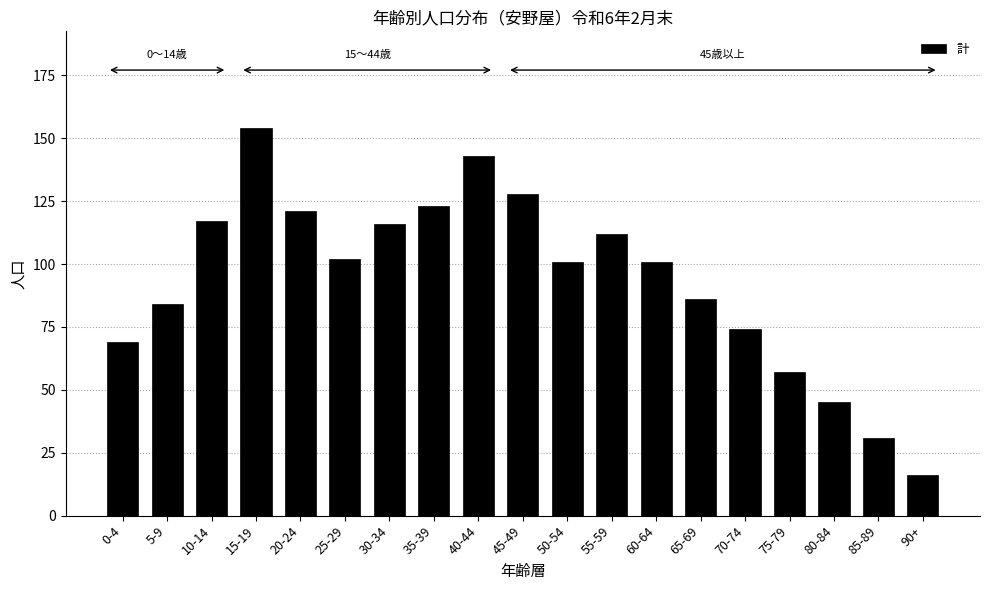

Reading left to right, transcribe all the data shown in this chart.

69	84	117	154	121	102	116	123	143	128	101	112	101	86	74	57	45	31	16